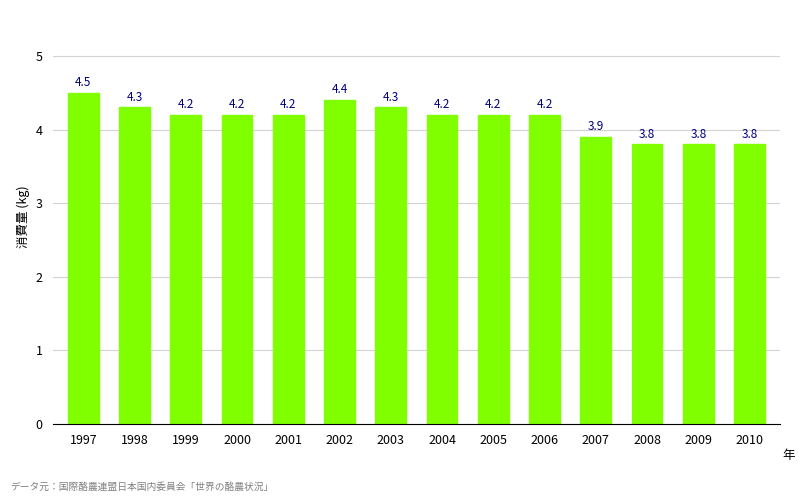

Which category has the highest value across all series?

1997